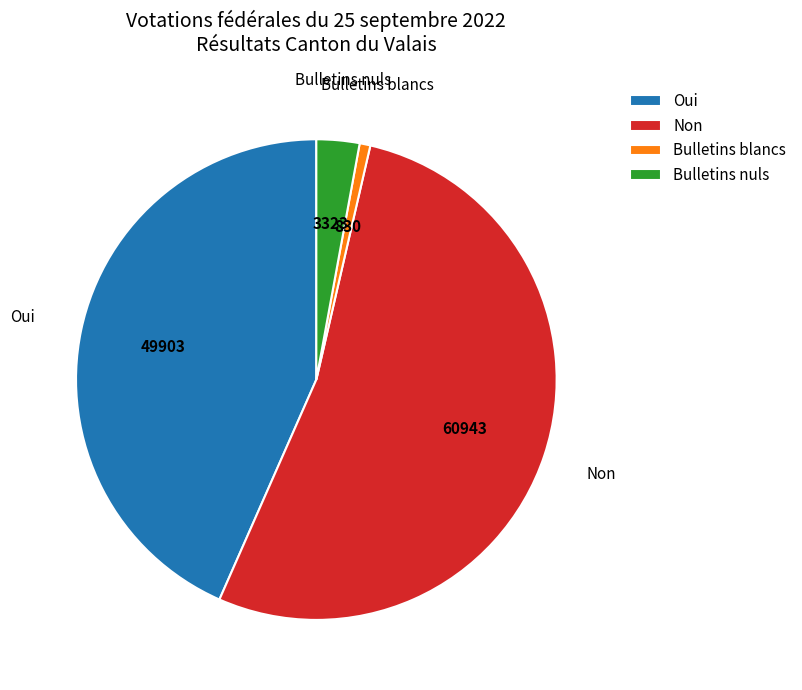

How many slices are in this pie chart?

4